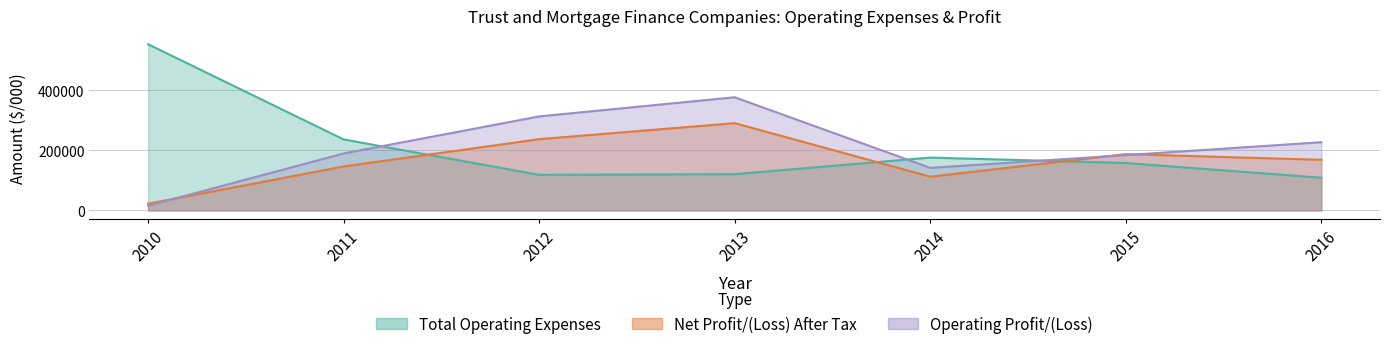

True or false: Net Profit/(Loss) After Tax and Operating Profit/(Loss) intersect in this chart.

True